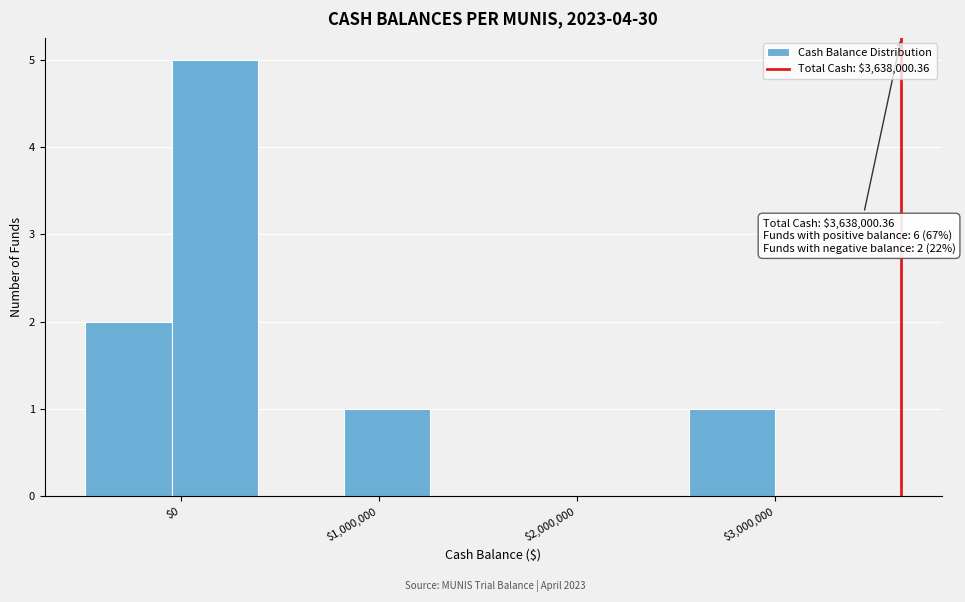

Over which range of the x-axis is the bar tallest?

0 to 400000